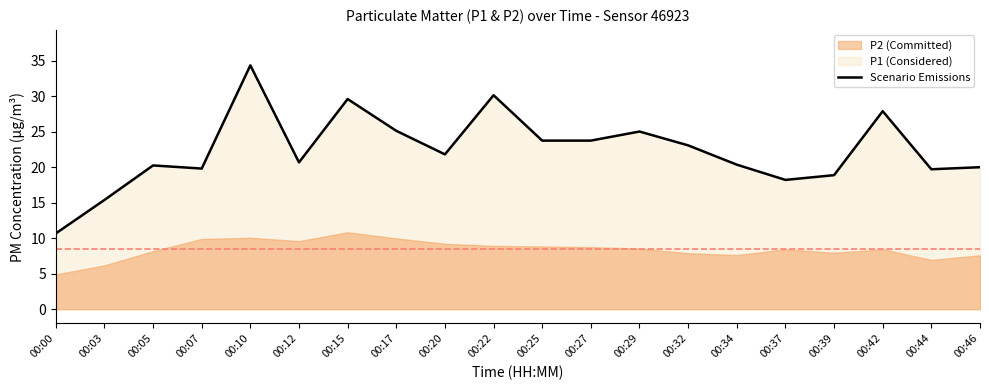

What is the minimum value shown in the chart?

10.7